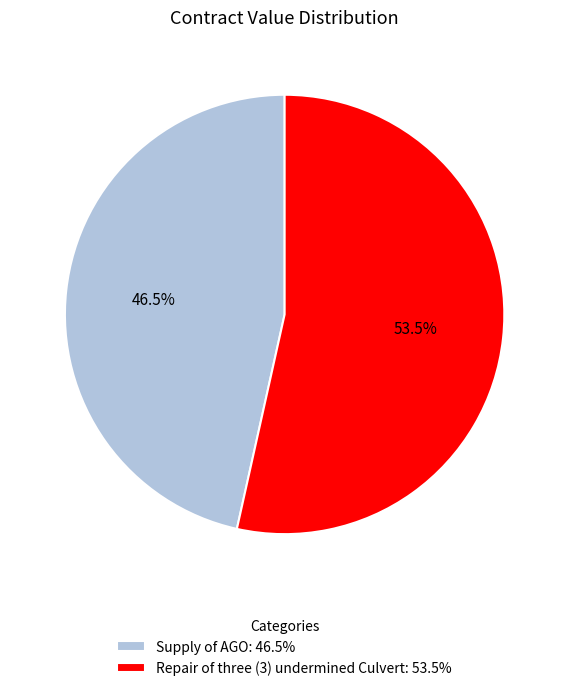

To the nearest percent, what is the difference between the largest and smallest slice percentages?

7%